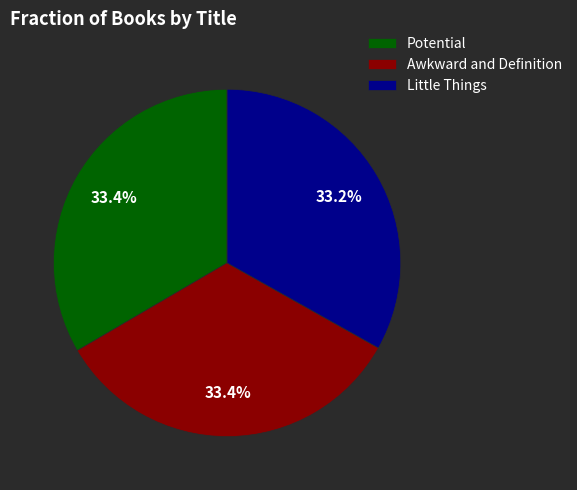

Approximately how many times larger is the value at Little Things compared to Awkward and Definition?

1.0